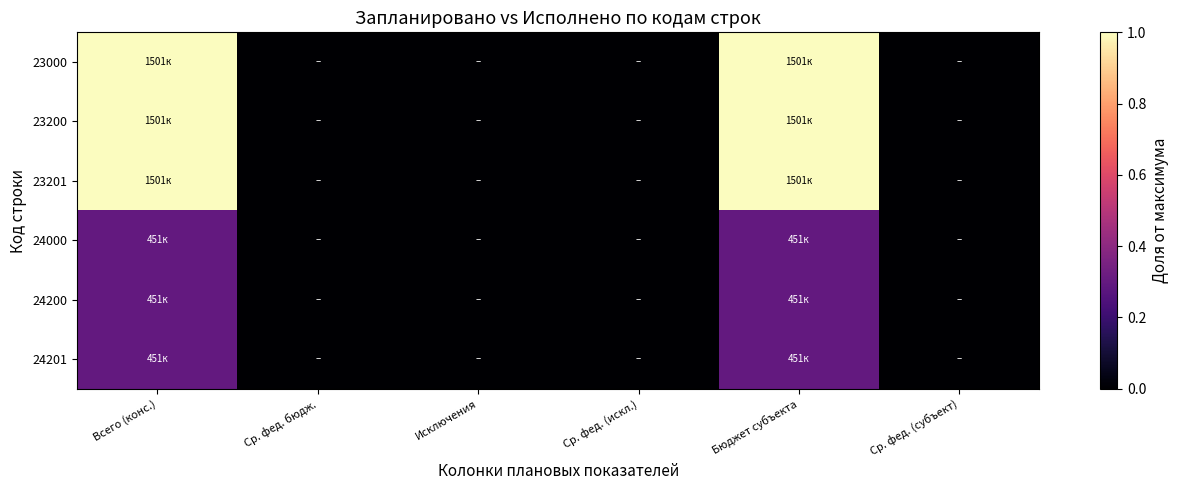

Reading right to left, transcribe all the data shown in this chart.

23000: Ср. фед. (субъект)=0.0	Бюджет субъекта=1.0	Ср. фед. (искл.)=0.0	Исключения=0.0	Ср. фед. бюдж.=0.0	Всего (конс.)=1.0
23200: Ср. фед. (субъект)=0.0	Бюджет субъекта=1.0	Ср. фед. (искл.)=0.0	Исключения=0.0	Ср. фед. бюдж.=0.0	Всего (конс.)=1.0
23201: Ср. фед. (субъект)=0.0	Бюджет субъекта=1.0	Ср. фед. (искл.)=0.0	Исключения=0.0	Ср. фед. бюдж.=0.0	Всего (конс.)=1.0
24000: Ср. фед. (субъект)=0.0	Бюджет субъекта=0.3	Ср. фед. (искл.)=0.0	Исключения=0.0	Ср. фед. бюдж.=0.0	Всего (конс.)=0.3
24200: Ср. фед. (субъект)=0.0	Бюджет субъекта=0.3	Ср. фед. (искл.)=0.0	Исключения=0.0	Ср. фед. бюдж.=0.0	Всего (конс.)=0.3
24201: Ср. фед. (субъект)=0.0	Бюджет субъекта=0.3	Ср. фед. (искл.)=0.0	Исключения=0.0	Ср. фед. бюдж.=0.0	Всего (конс.)=0.3